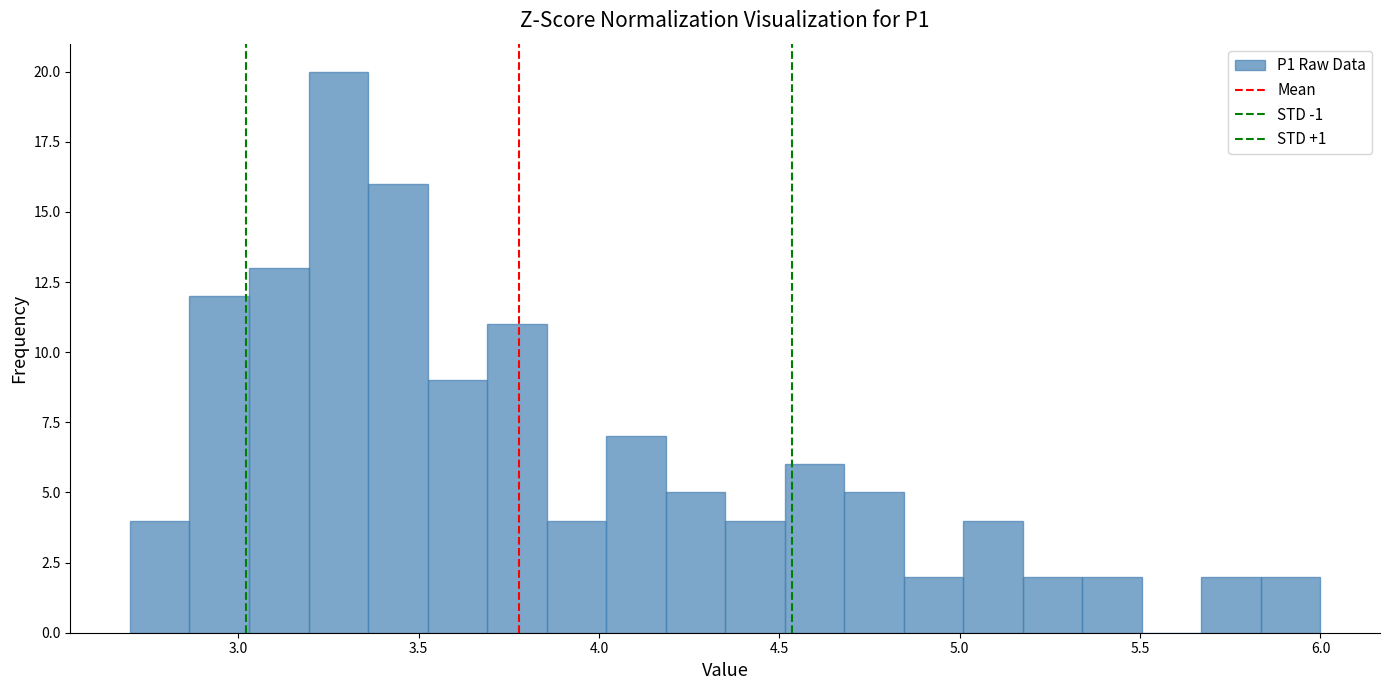

Read against the x-axis, roughly where is the centre of the tallest bar?

3.30